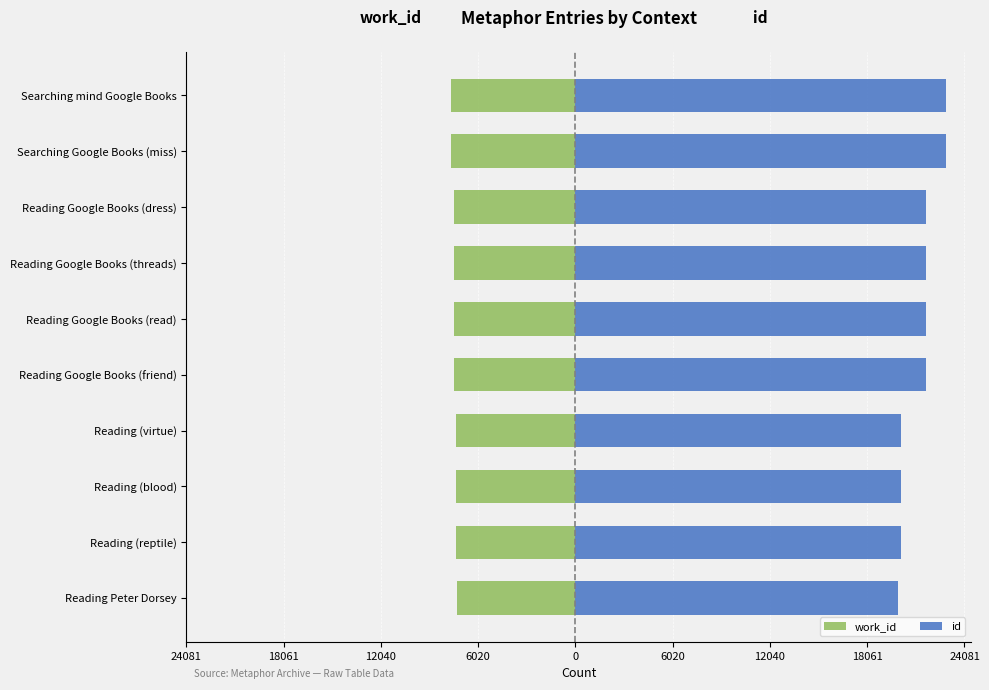

List the series in order of their overall mean, highest first.

id, work_id